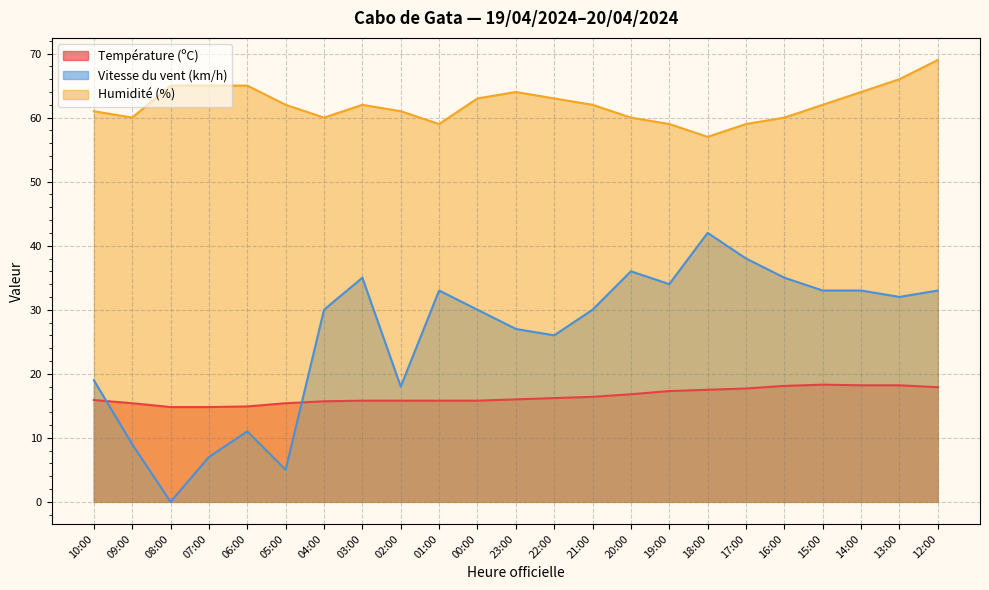

What is the average value of the Température (ºC) series?

16.5